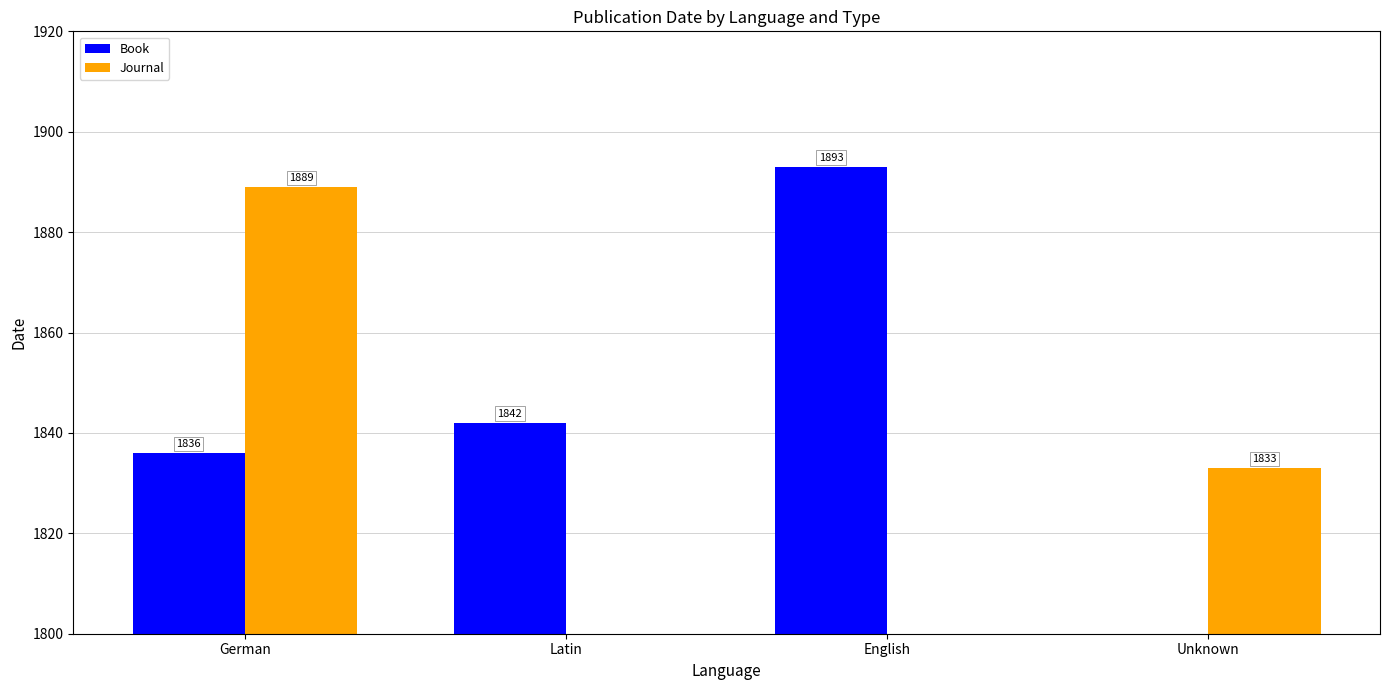

At which category is the sum across all series the highest?

German